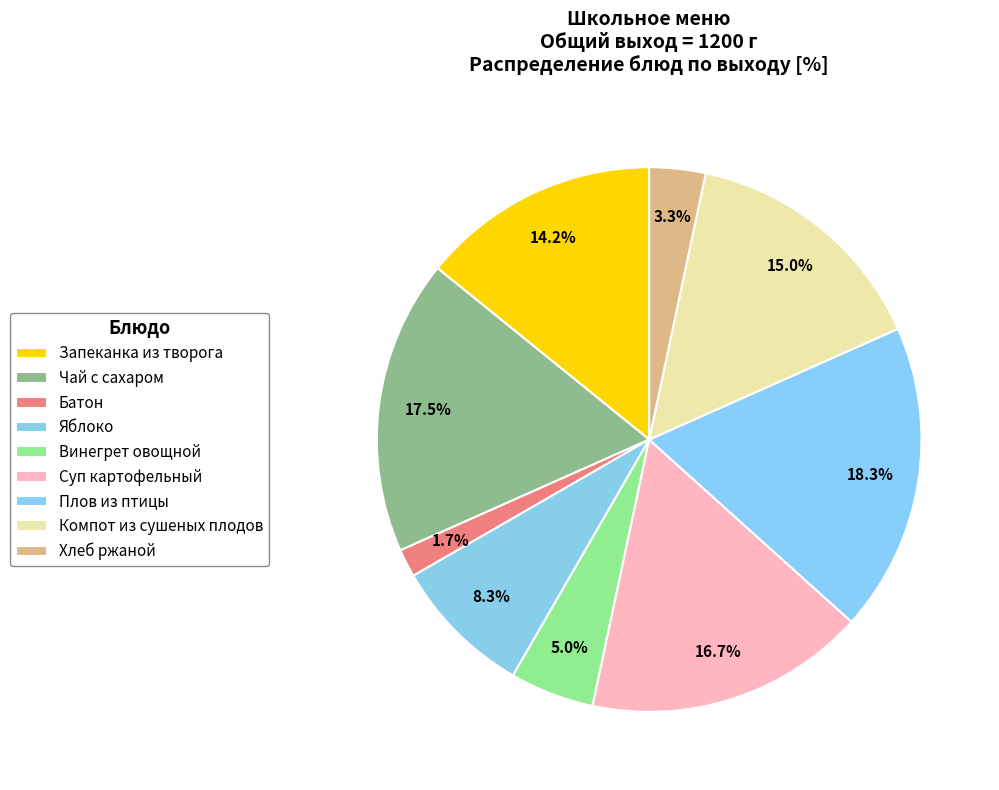

Count the number of slices in the pie.

9